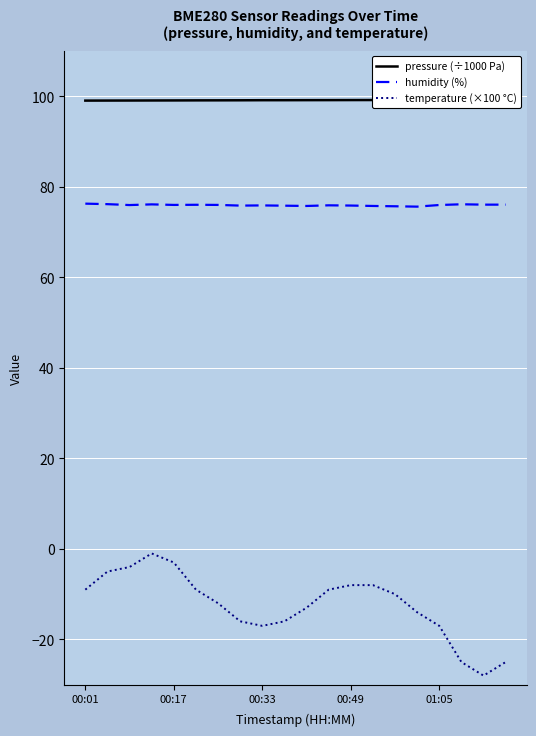

True or false: pressure (÷1000 Pa) and humidity (%) intersect in this chart.

False